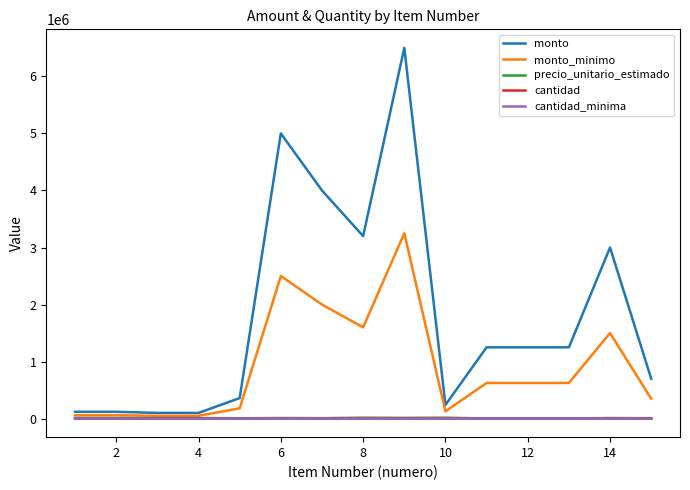

What is the highest value of the monto_minimo series?

3250000